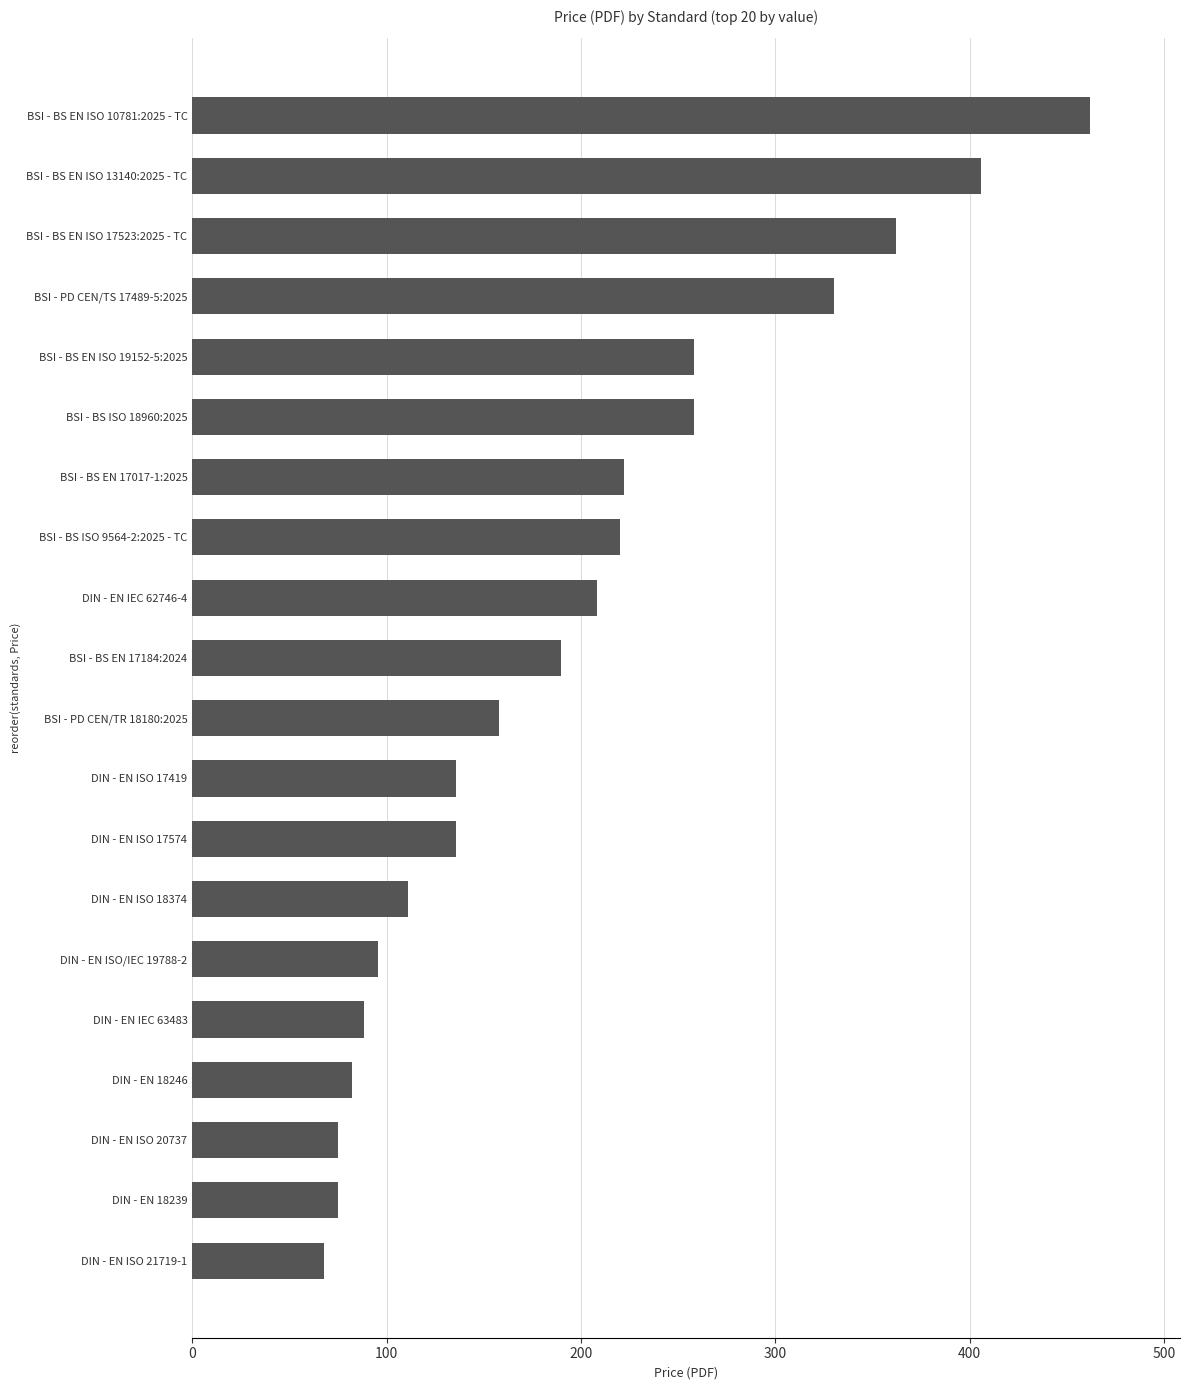

What is the maximum value shown in the chart?

462.0